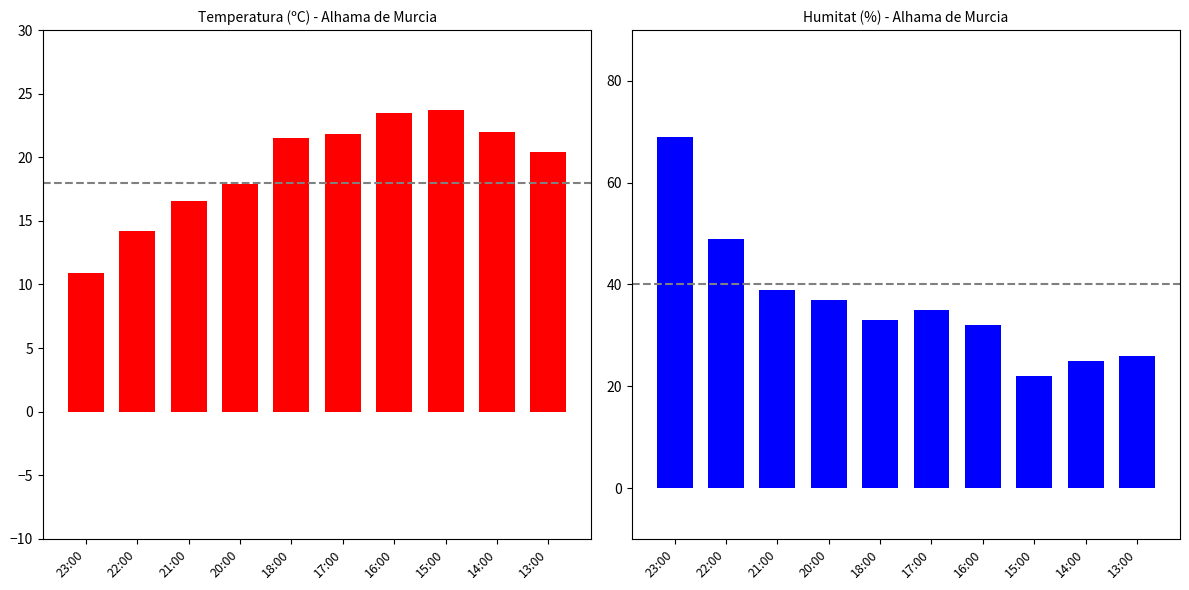

How many series are shown in this chart?

2